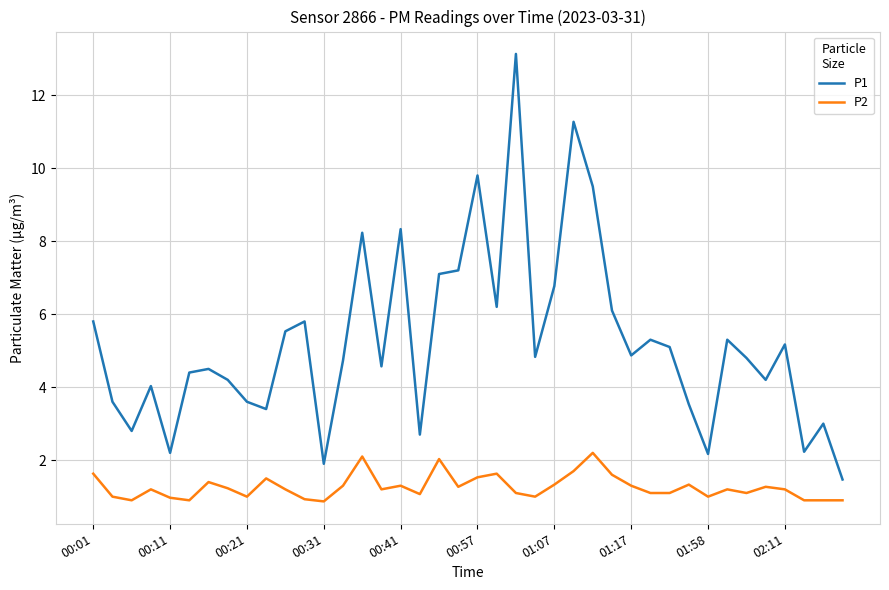

Which series has the widest spread of values?

P1